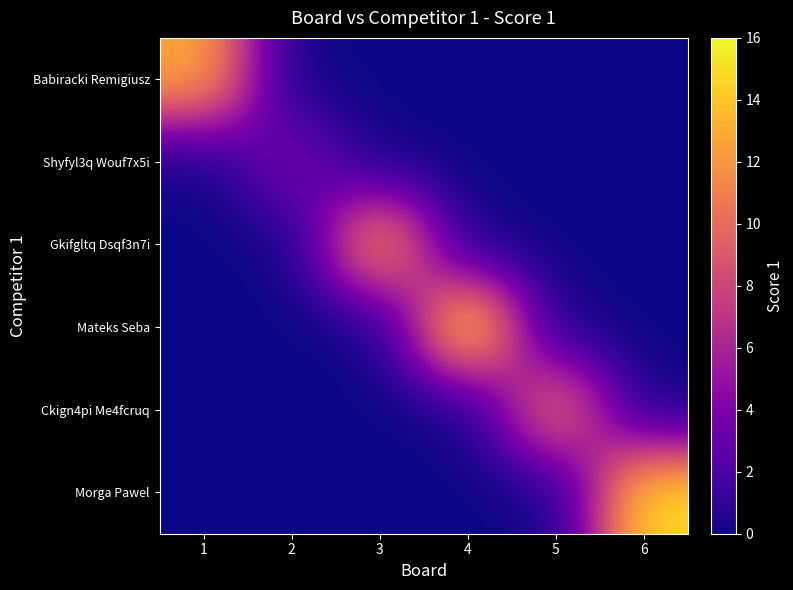

Rank the series by their maximum value, from lowest to highest.

Shyfyl3q Wouf7x5i, Ckign4pi Me4fcruq, Babiracki Remigiusz, Gkifgltq Dsqf3n7i, Morga Pawel, Mateks Seba